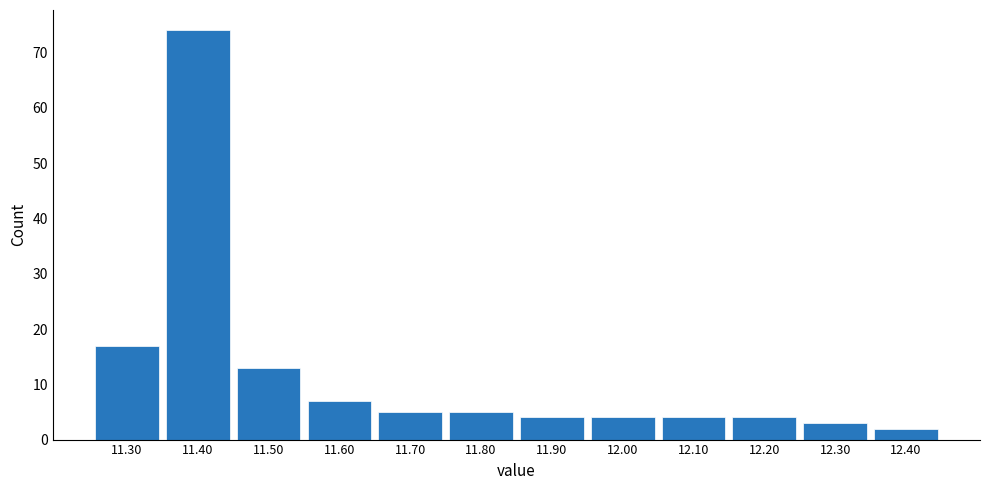

Reading left to right, list every bar in this chart as the range it spans on the x-axis followed by its height. The values are not printed on the chart, so give them approximately, as read against the axis.

11.25 to 11.35: 17
11.35 to 11.45: 74
11.45 to 11.55: 13
11.55 to 11.65: 7
11.65 to 11.75: 5
11.75 to 11.85: 5
11.85 to 11.95: 4
11.95 to 12.05: 4
12.05 to 12.15: 4
12.15 to 12.25: 4
12.25 to 12.35: 3
12.35 to 12.45: 2